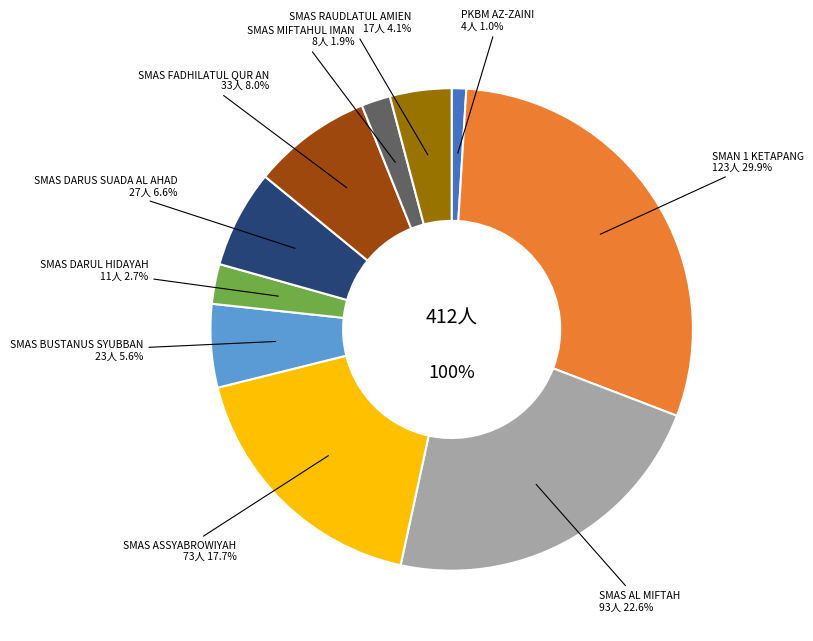

The SMAS DARUS SUADA AL AHAD slice represents 1% of the pie. True or false?

False